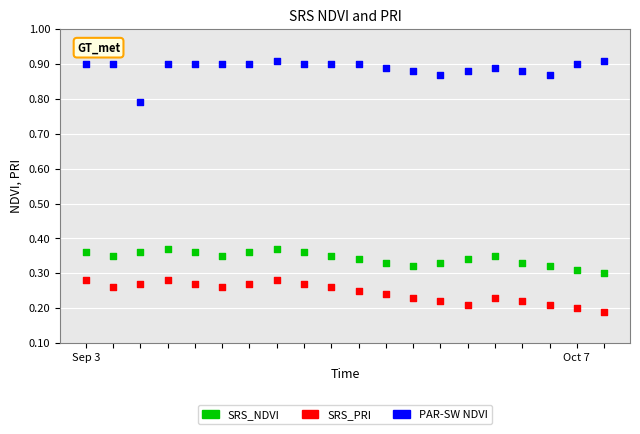

Across all data points, what is the range of Y values (max minus min)?

0.7